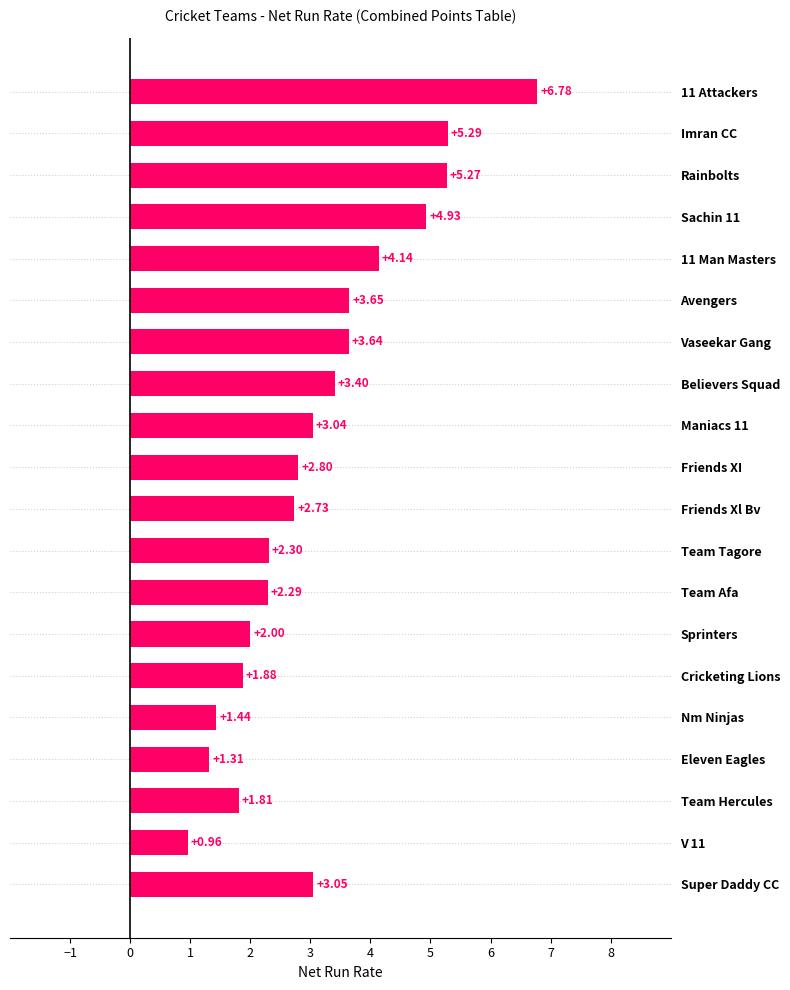

List the labels in order of value, smallest first.

V 11, Eleven Eagles, Nm Ninjas, Team Hercules, Cricketing Lions, Sprinters, Team Afa, Team Tagore, Friends Xl Bv, Friends XI, Maniacs 11, Super Daddy CC, Believers Squad, Vaseekar Gang, Avengers, 11 Man Masters, Sachin 11, Rainbolts, Imran CC, 11 Attackers